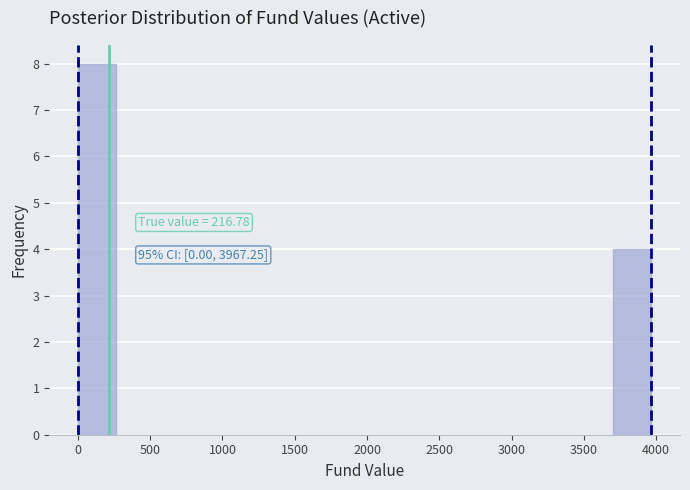

Over which range of the x-axis is the bar tallest?

0 to 250